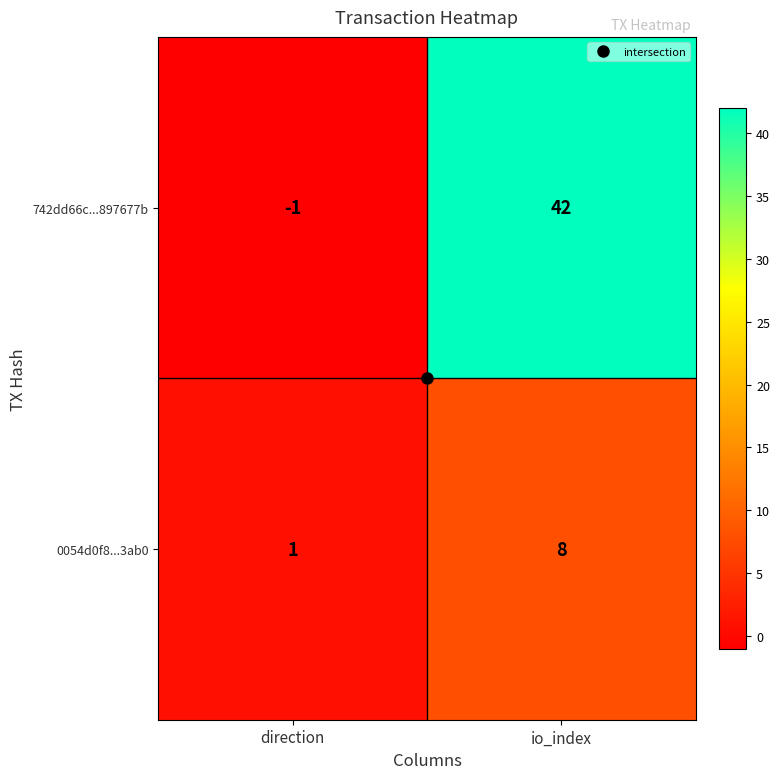

At which category does the chart reach its minimum across all series?

direction